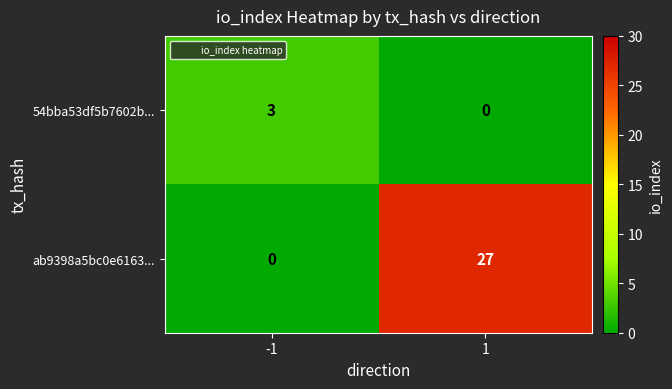

What is the highest value of the 54bba53df5b7602b... series?

3